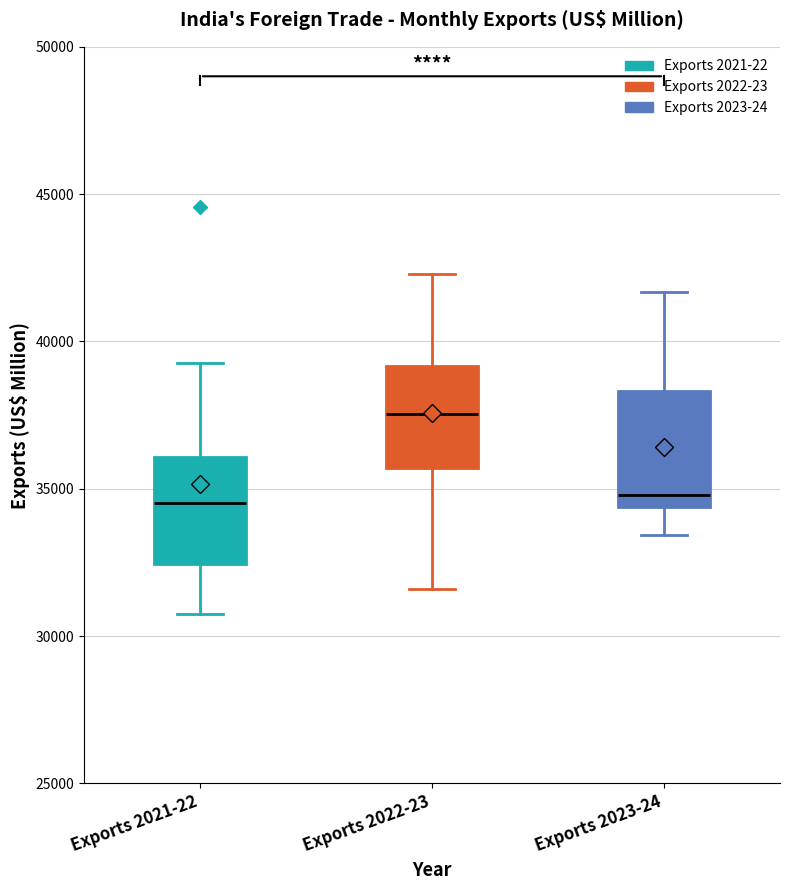

Reading left to right, read every box against the y-axis: the position of its median line, the range the box covers, and the ends of its whiskers. The values are not printed on the chart, so give them approximately, as read against the axis.

Exports 2021-22: median 34500, box 32500 to 36000, whiskers 31000 to 39500
Exports 2022-23: median 37500, box 35500 to 39000, whiskers 31500 to 42500
Exports 2023-24: median 35000, box 34500 to 38500, whiskers 33500 to 41500